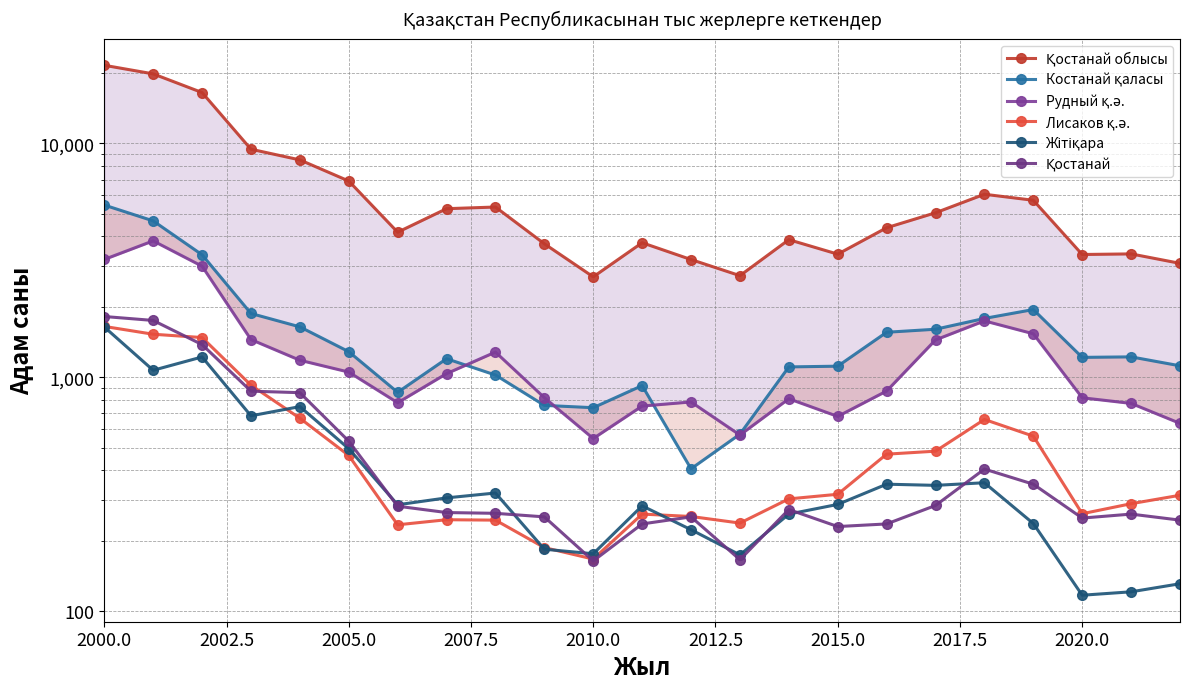

What is the greatest value displayed?

21551